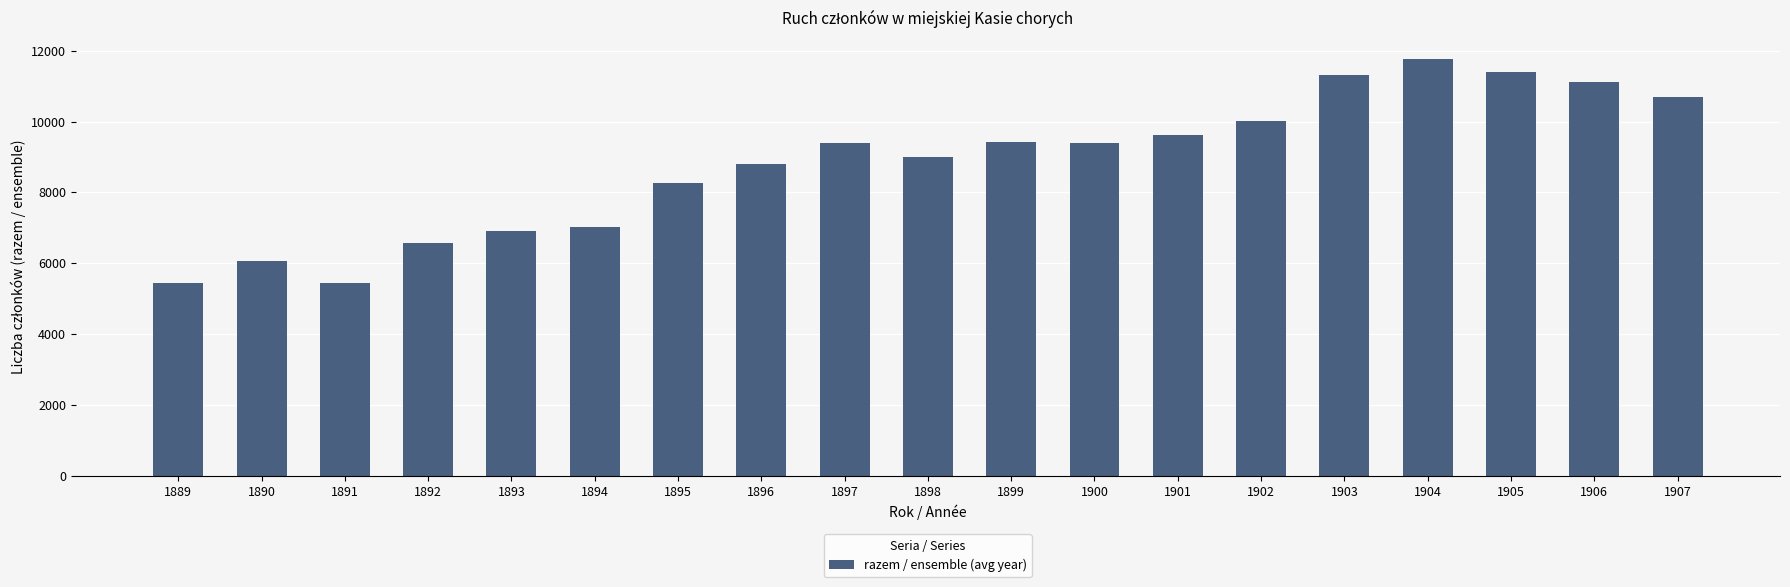

Approximately how many times larger is the value at 1905 compared to 1891?

2.1